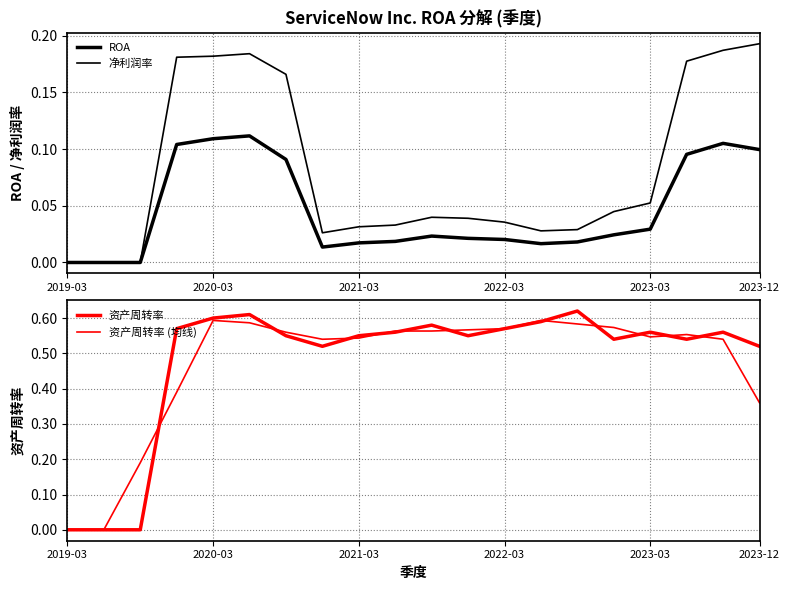

What is the average value of the 净利润率 series?

0.1